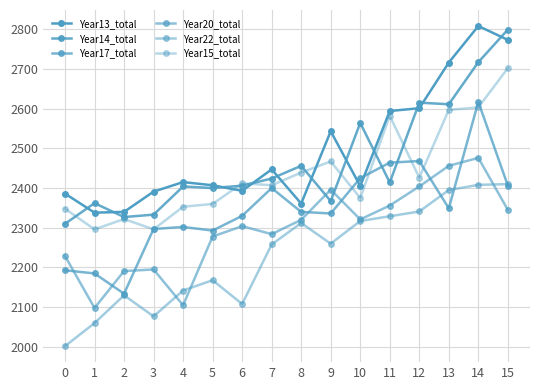

The Year22_total series shows 2312 at 8. True or false?

True